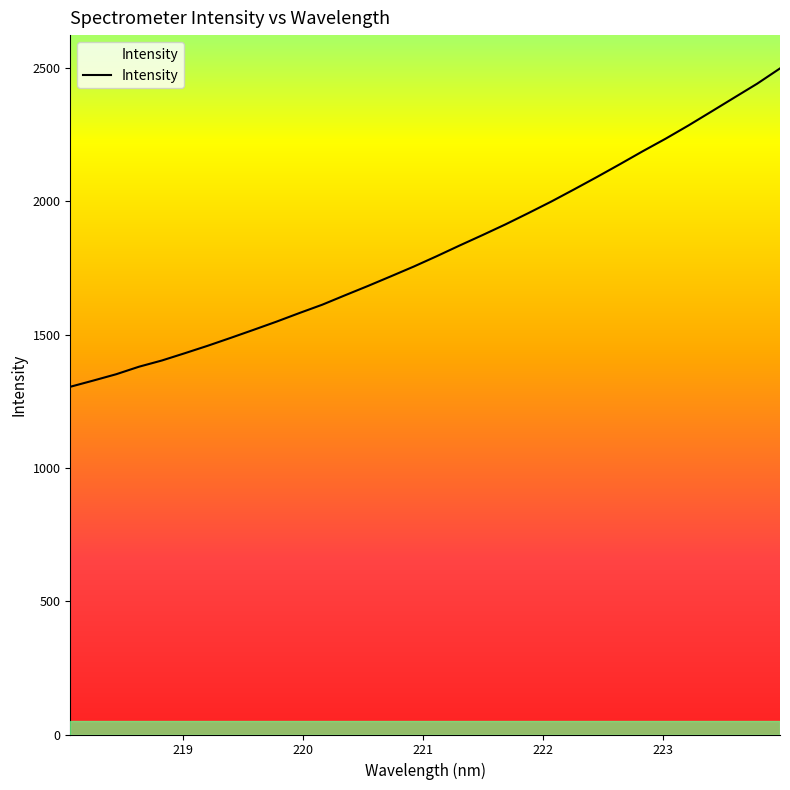

What is the smallest value displayed?

1304.6